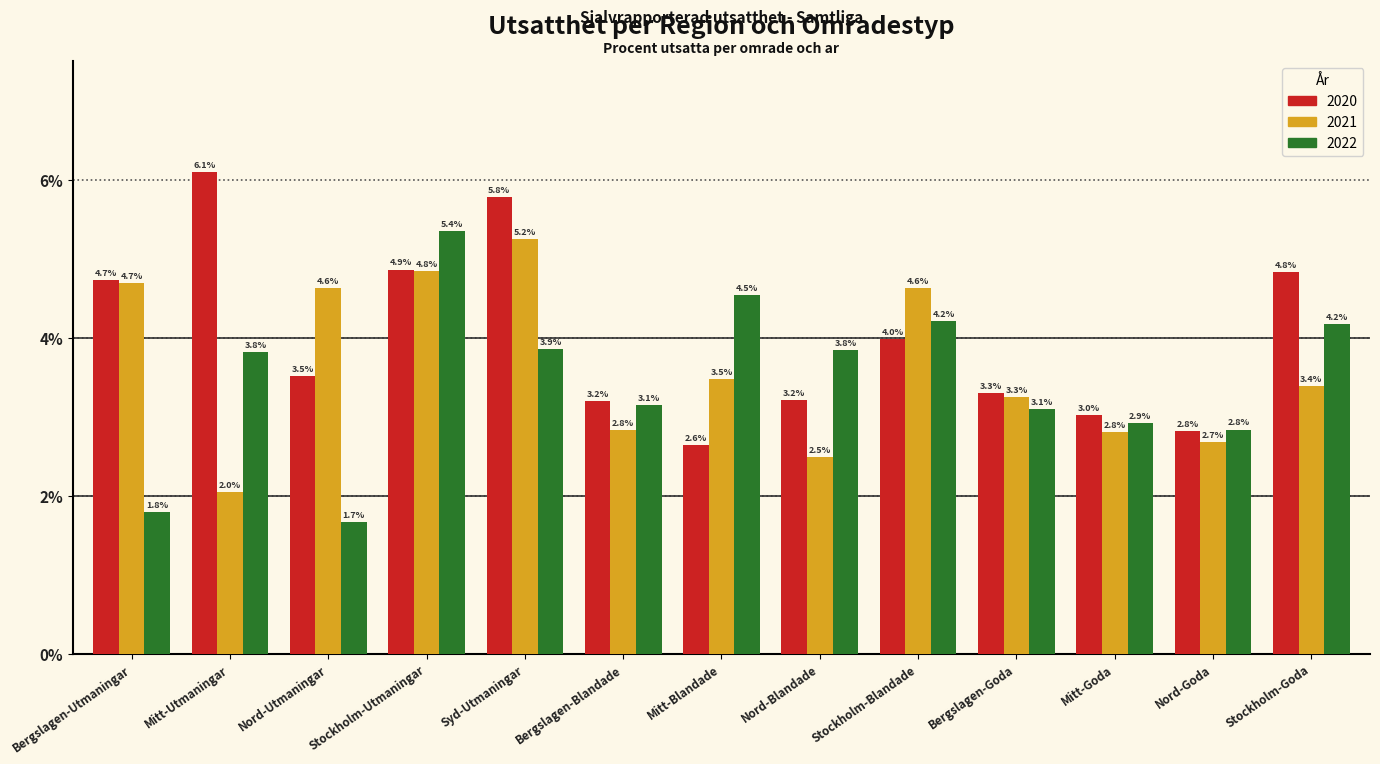

Reading right to left, list all the values displayed in this chart.

2020: 4.8	2.8	3.0	3.3	4.0	3.2	2.6	3.2	5.8	4.9	3.5	6.1	4.7
2021: 3.4	2.7	2.8	3.3	4.6	2.5	3.5	2.8	5.2	4.8	4.6	2.0	4.7
2022: 4.2	2.8	2.9	3.1	4.2	3.8	4.5	3.1	3.9	5.4	1.7	3.8	1.8